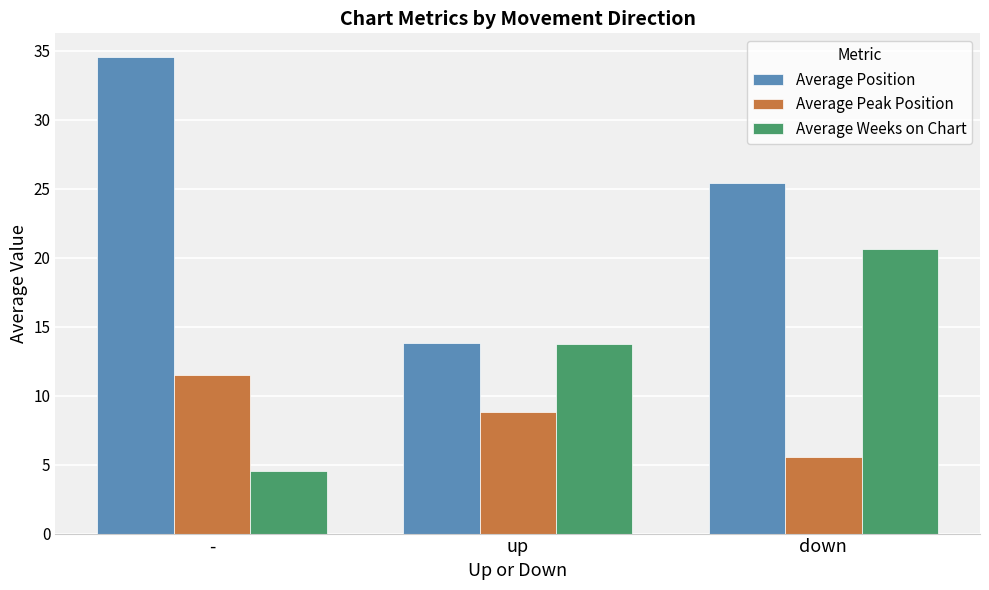

Which series has the widest spread of values?

Average Position